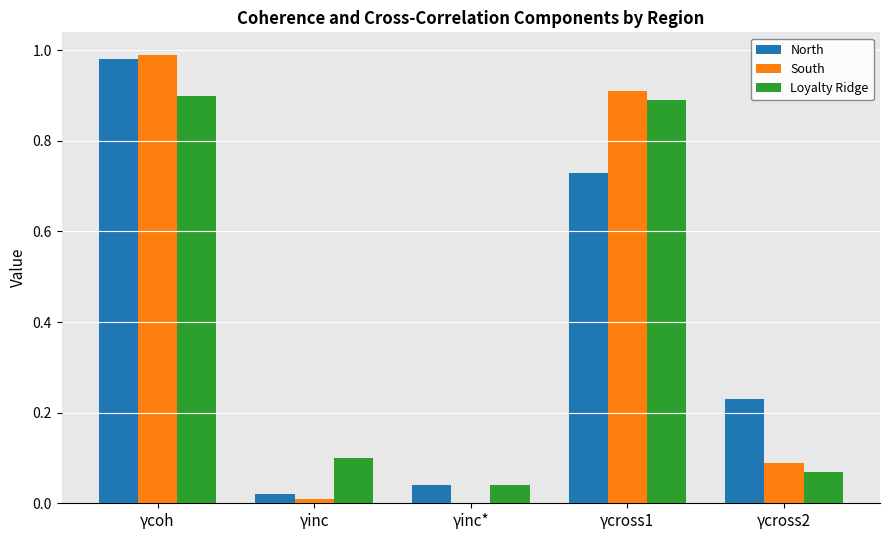

How many groups of bars are there?

5